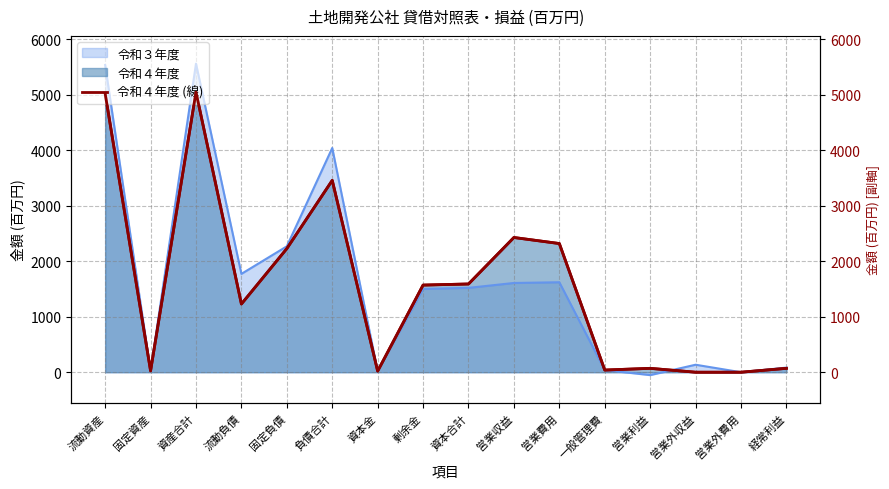

How many points are higher than both their immediate neighbors (excluding endpoints)?

4